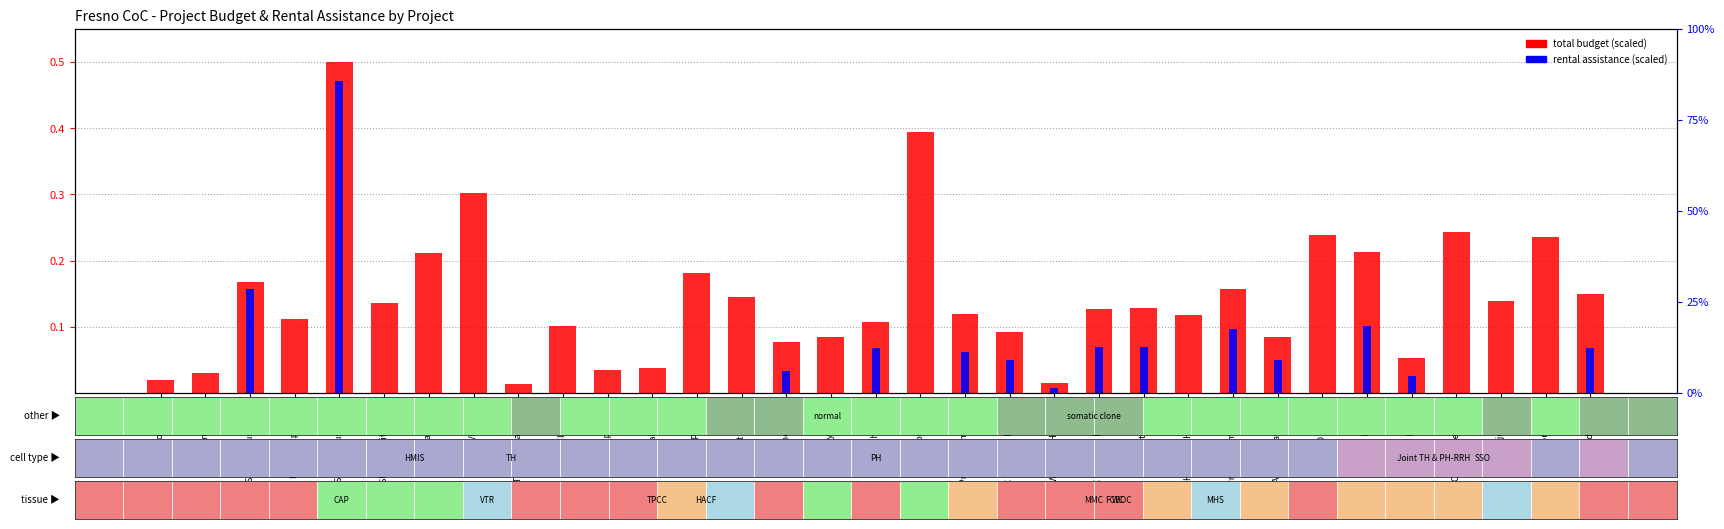

What is the greatest value displayed?

0.5